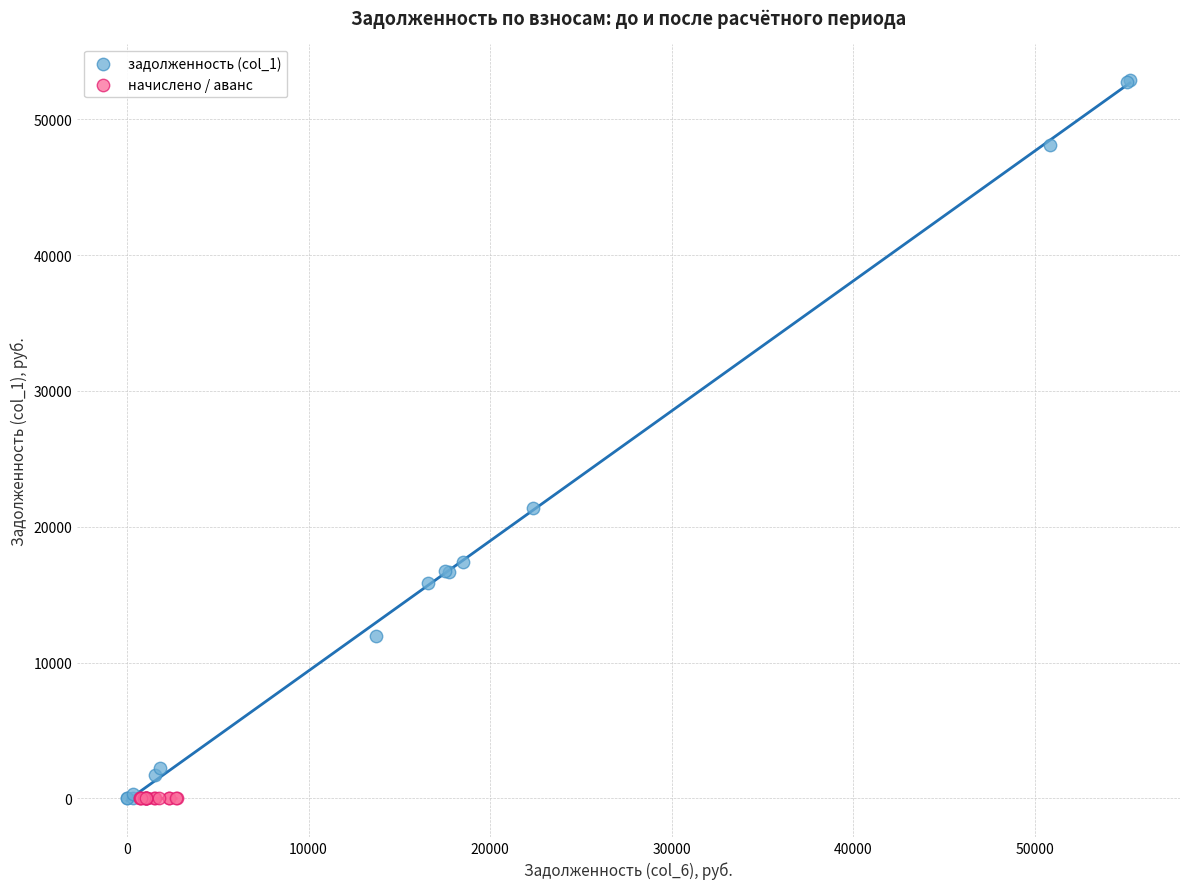

Which series reaches the maximum Y coordinate?

задолженность (col_1)